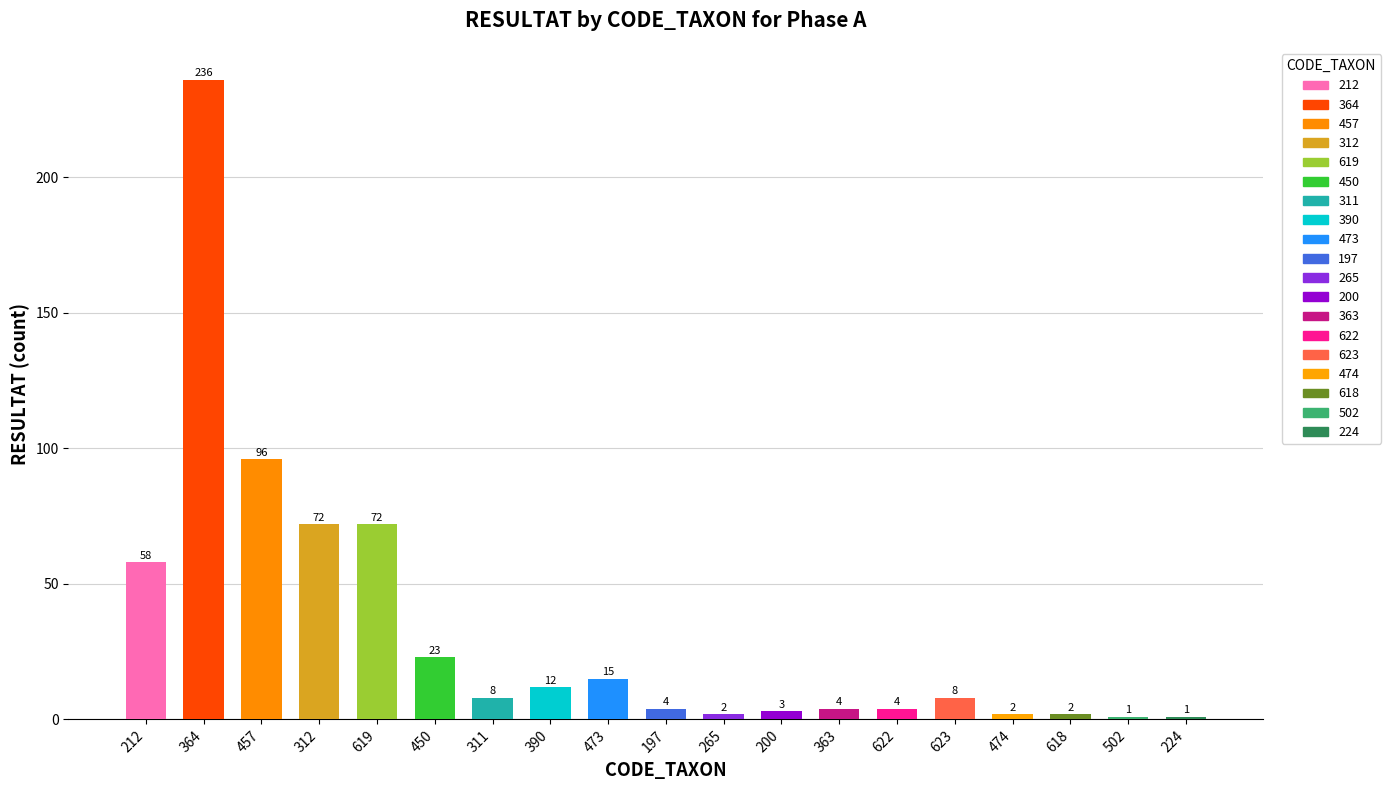

What is the label of the 8th bar from the right?

200